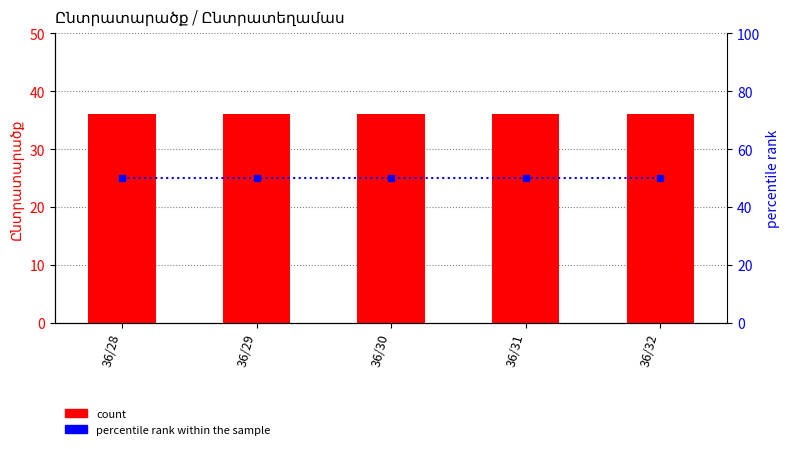

What are all the series names shown in the legend?

Ընտրատարածք, percentile rank within the sample